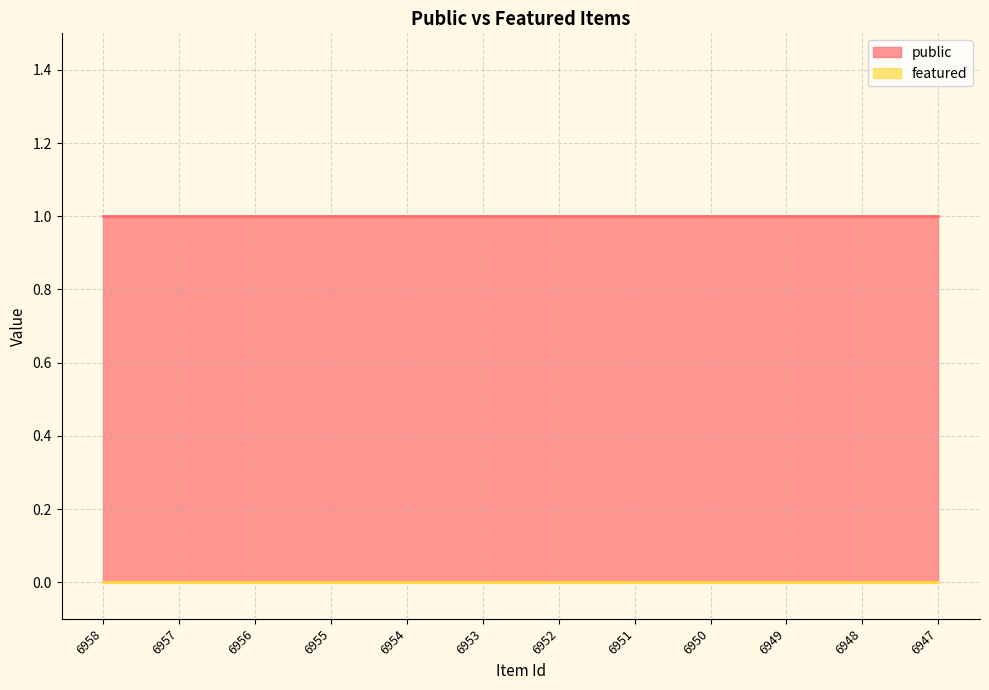

Which series has the largest range (max minus min)?

public